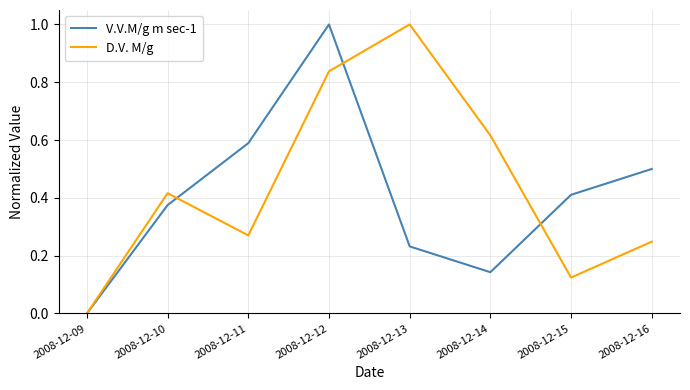

Between 2008-12-09 and 2008-12-16, which series saw the biggest shift?

V.V.M/g m sec-1